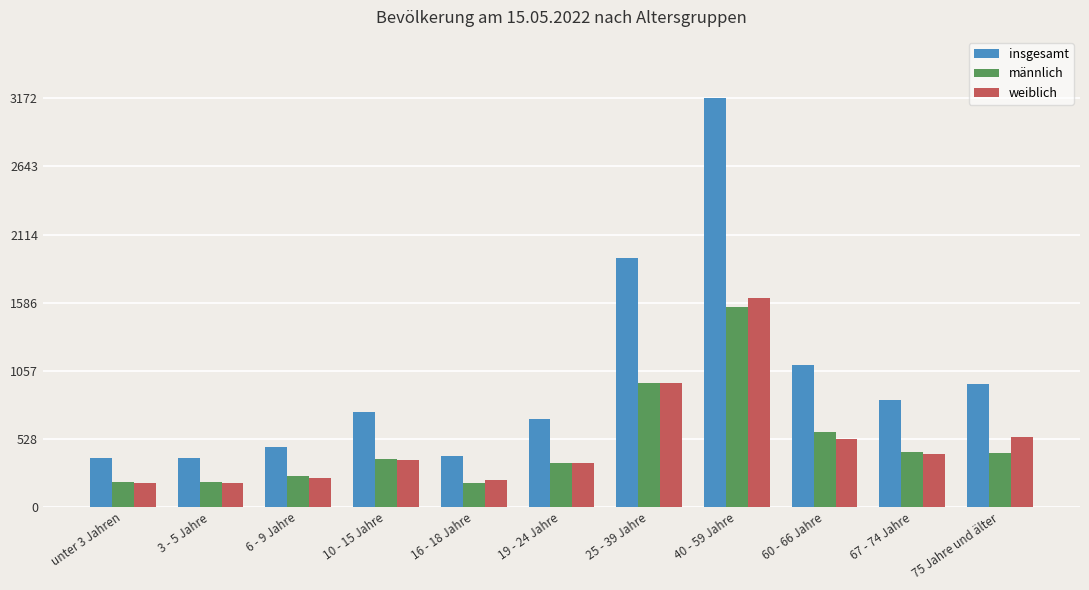

Does the chart contain stacked bars?

No